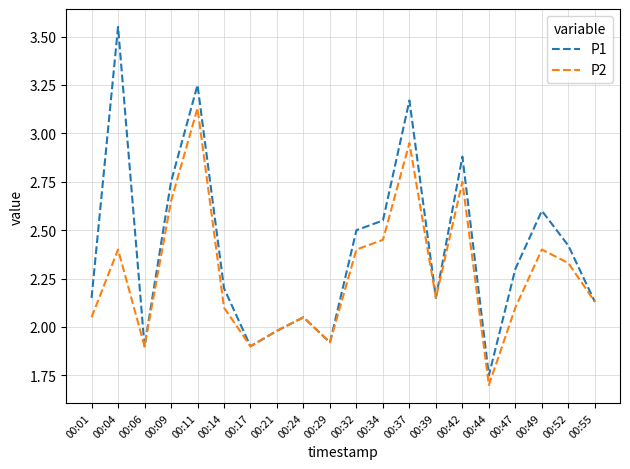

Which series has the widest spread of values?

P1